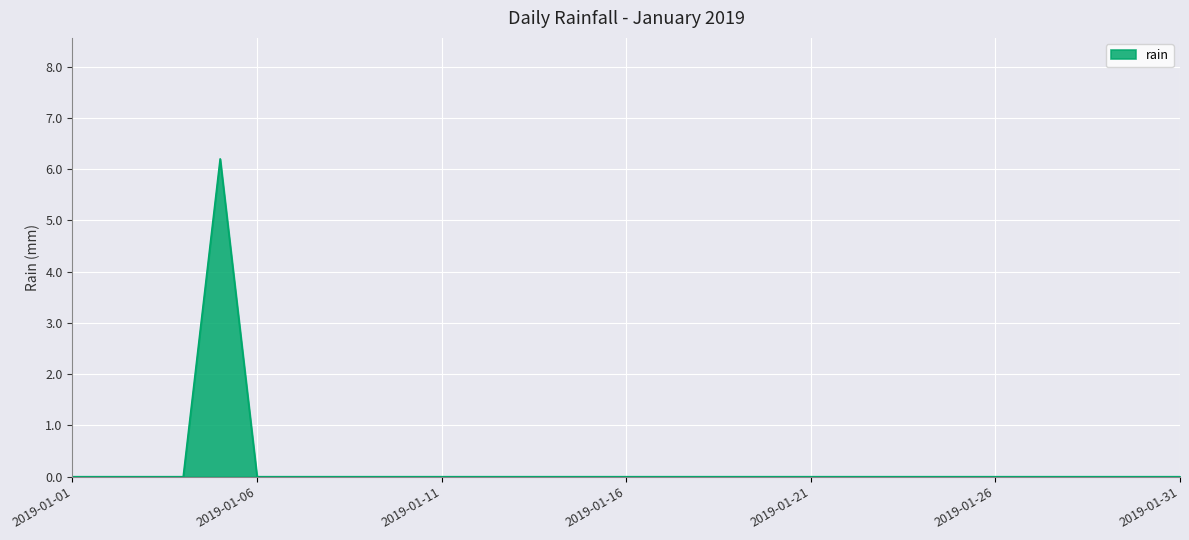

Reading right to left, what are all the values shown in this chart?

0.0	0.0	0.0	0.0	0.0	0.0	0.0	0.0	0.0	0.0	0.0	0.0	0.0	0.0	0.0	0.0	0.0	0.0	0.0	0.0	0.0	0.0	0.0	0.0	0.0	0.0	6.2	0.0	0.0	0.0	0.0